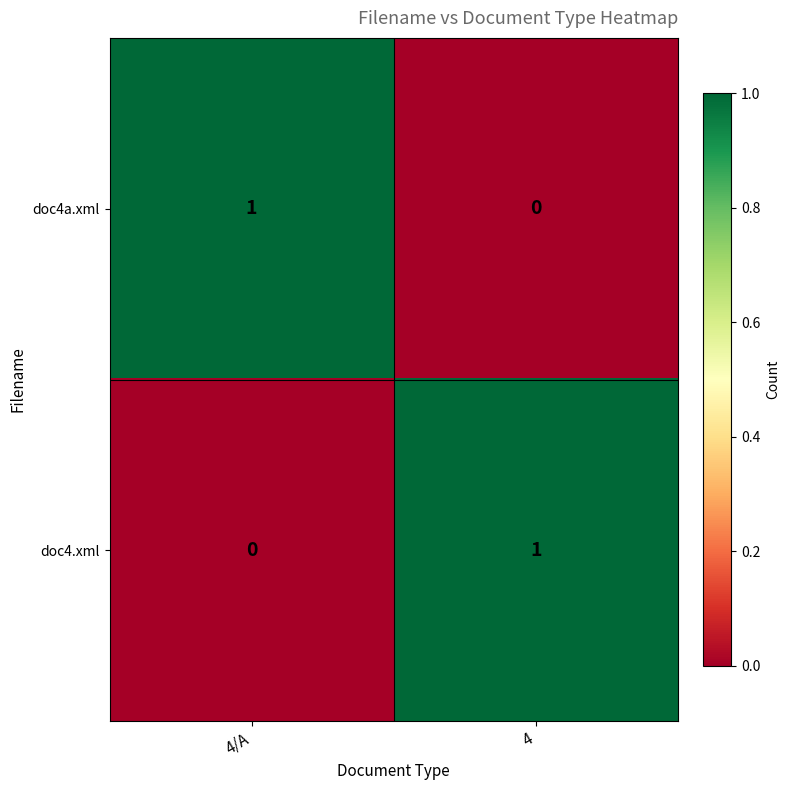

How many positive values does the doc4a.xml series have?

1